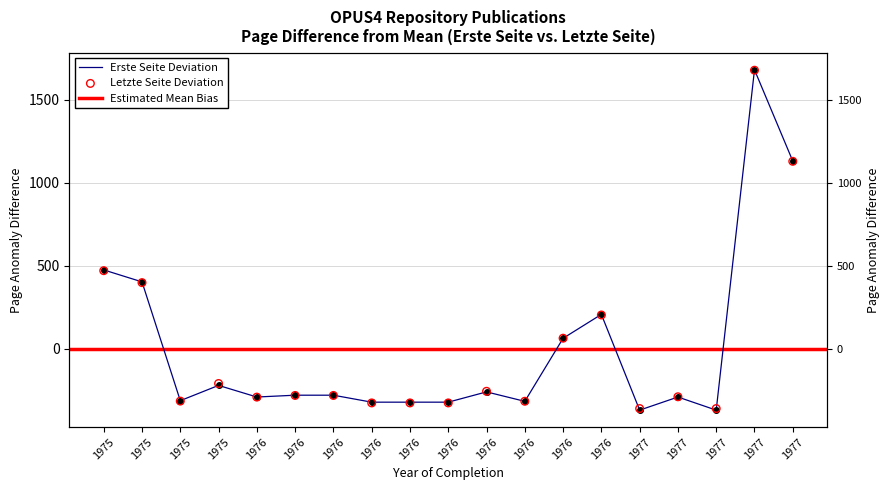

What is the total value across all series at 1976?

-582.6